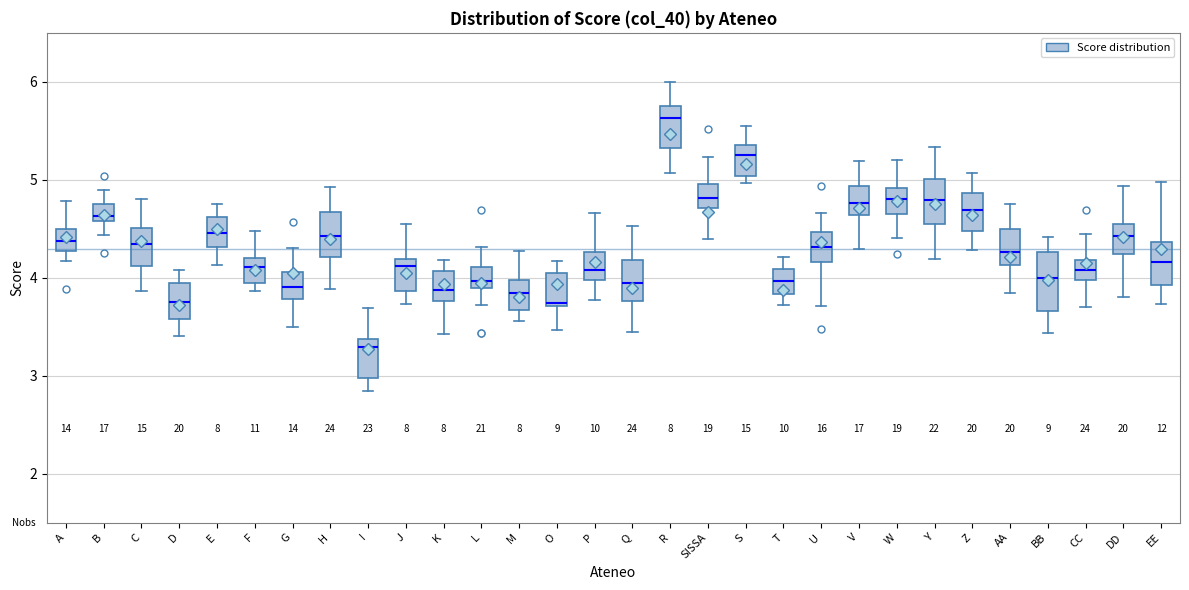

Which box is the tallest, from its lower edge to its upper edge?

BB